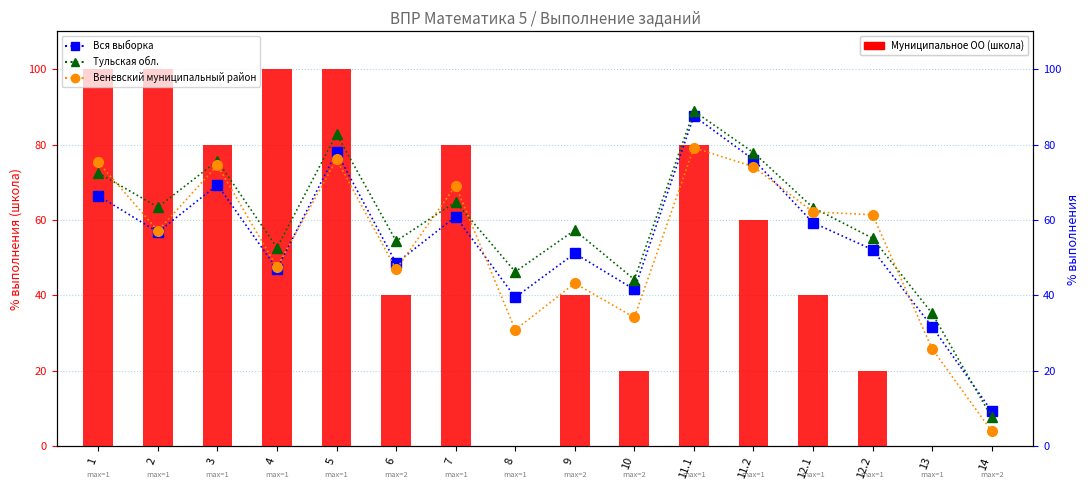

Which series has the widest spread of values?

Муниципальное ОО (школа)